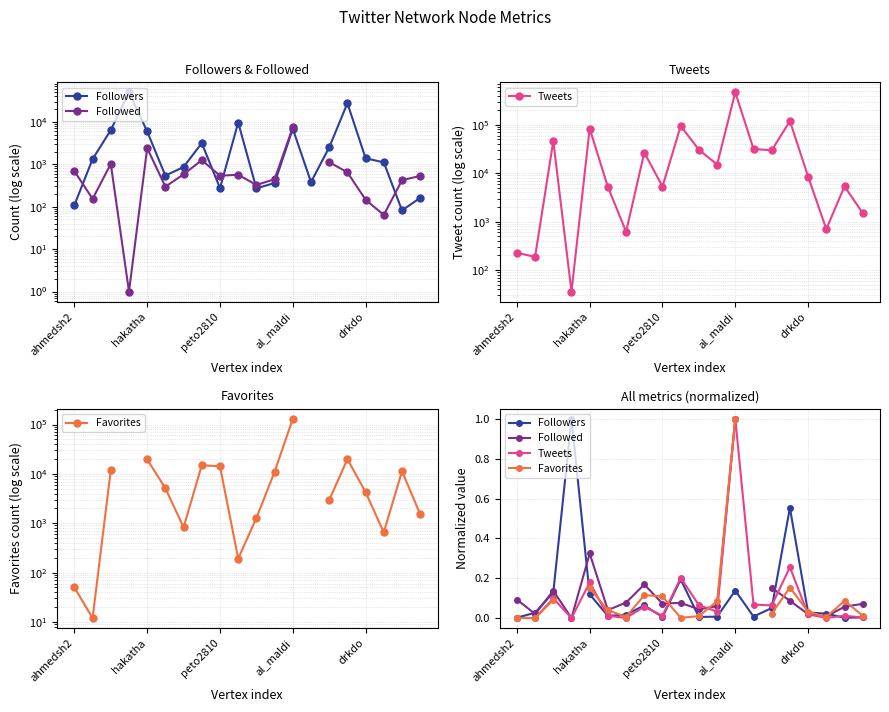

Is this an area chart (filled region under the line)?

No